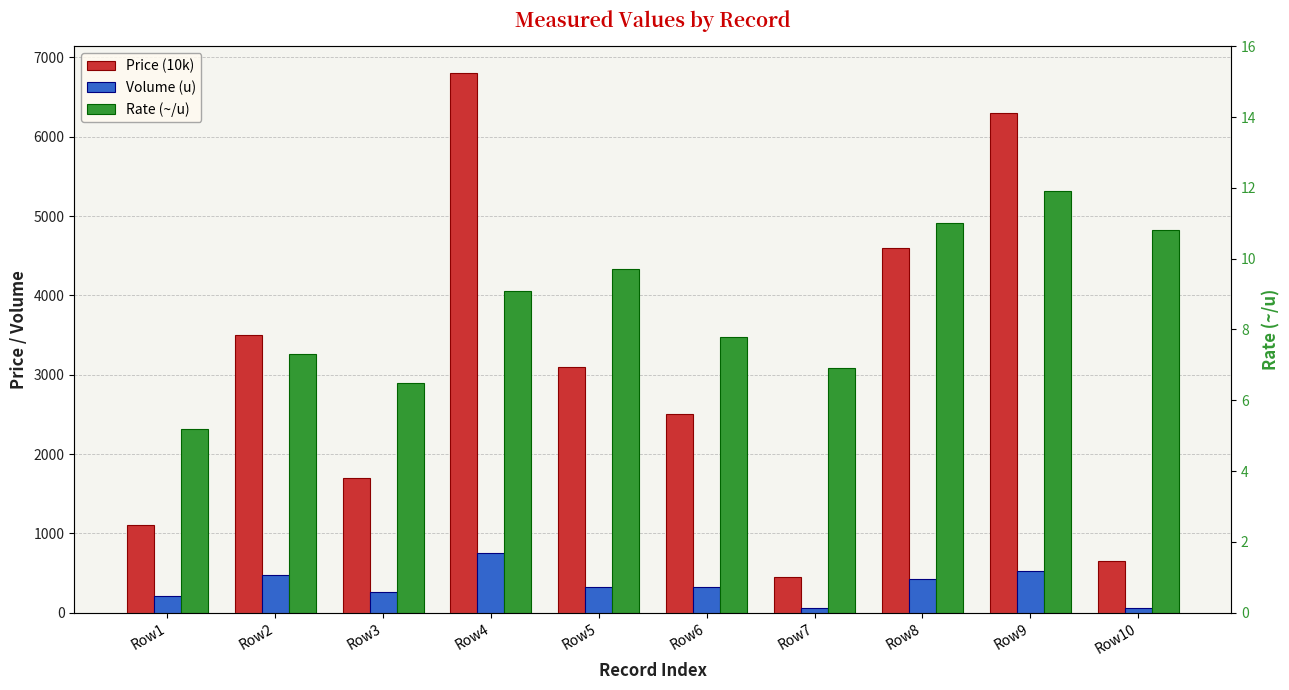

Reading left to right, what are all the values shown in this chart?

Price (10k): Row1=1100.0	Row2=3500.0	Row3=1700.0	Row4=6800.0	Row5=3100.0	Row6=2500.0	Row7=450.0	Row8=4600.0	Row9=6300.0	Row10=650.0
Volume (u): Row1=210.0	Row2=480.0	Row3=260.0	Row4=750.0	Row5=320.0	Row6=320.0	Row7=65.0	Row8=420.0	Row9=530.0	Row10=60.0
Rate (~/u): Row1=5.2	Row2=7.3	Row3=6.5	Row4=9.1	Row5=9.7	Row6=7.8	Row7=6.9	Row8=11.0	Row9=11.9	Row10=10.8